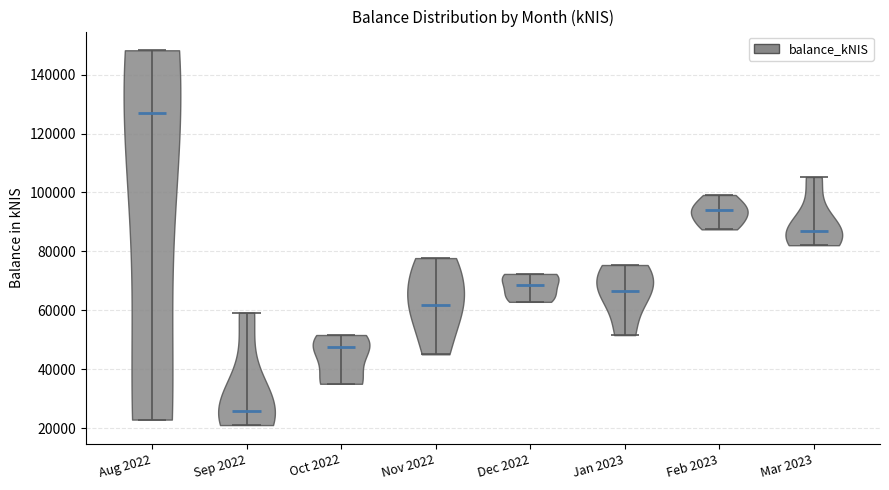

Where does the median line of the violin for Sep 2022 sit on the y-axis? The values are not printed on the chart, so give them approximately, as read against the axis.

26000